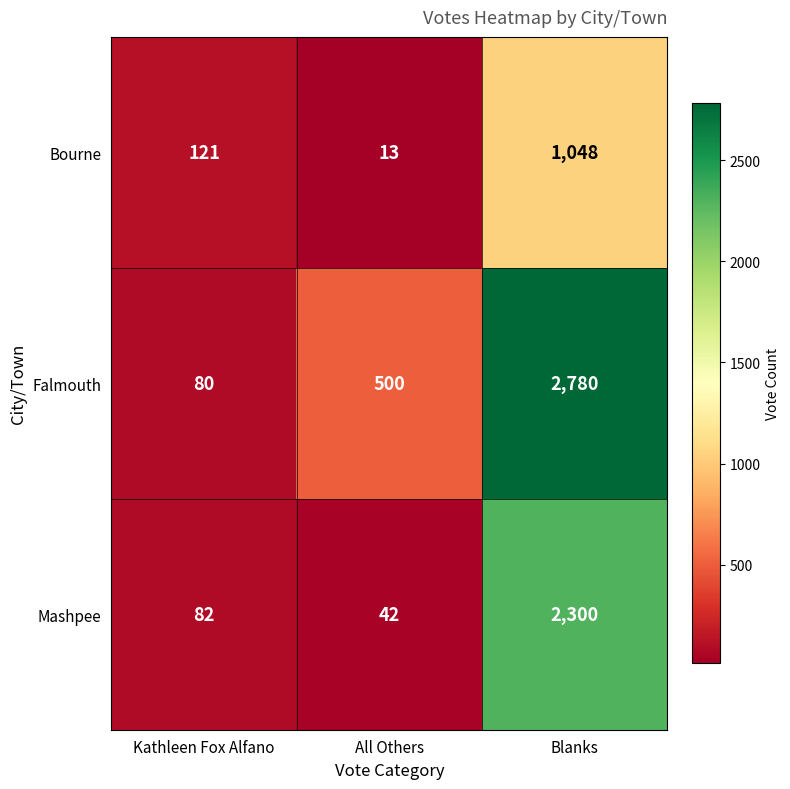

At which category is the sum across all series the highest?

Blanks